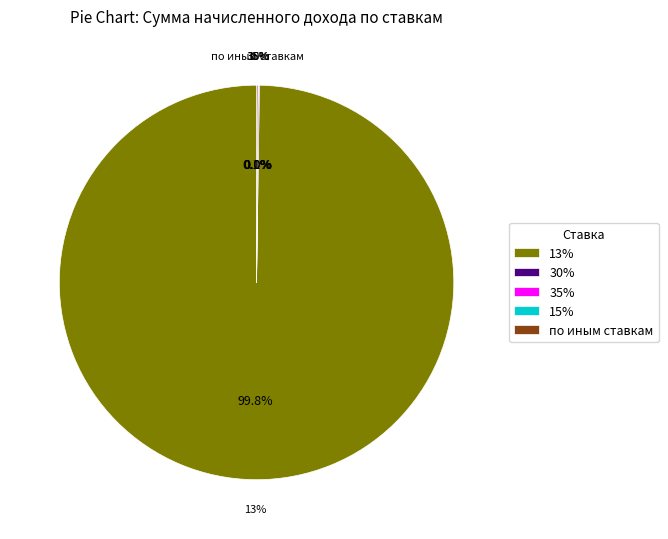

Which has a higher value, 30% or 15%?

30%